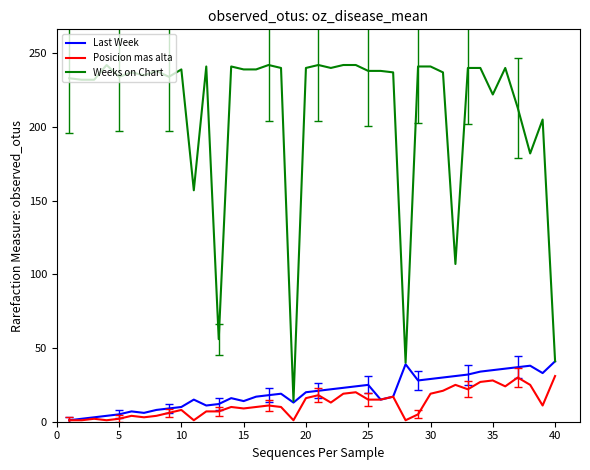

Which series has the largest range (max minus min)?

Weeks on Chart